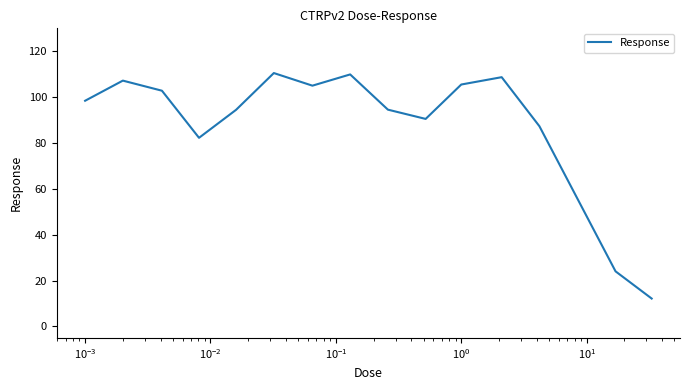

What is the smallest value displayed?

12.2